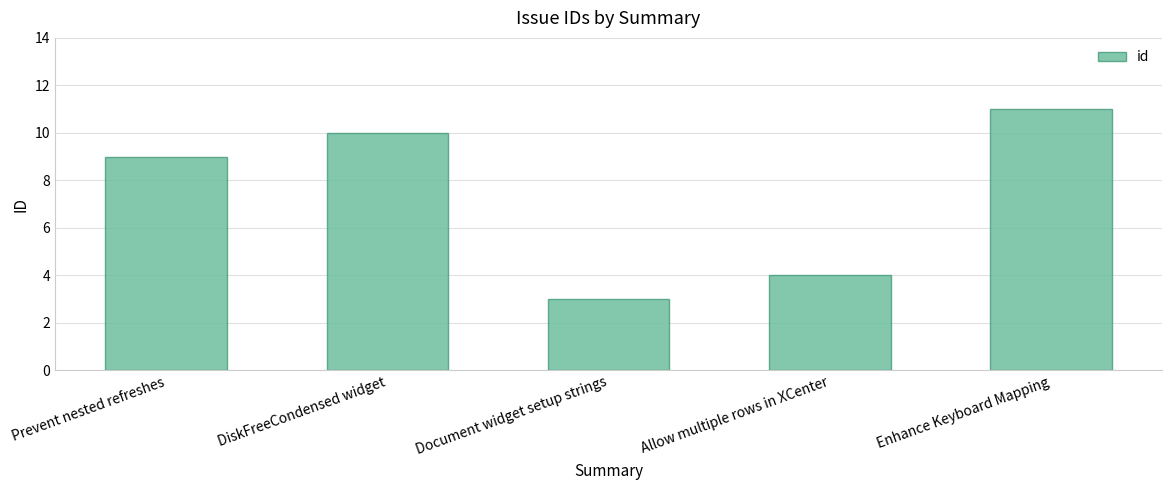

Read the value at Prevent nested refreshes.

9